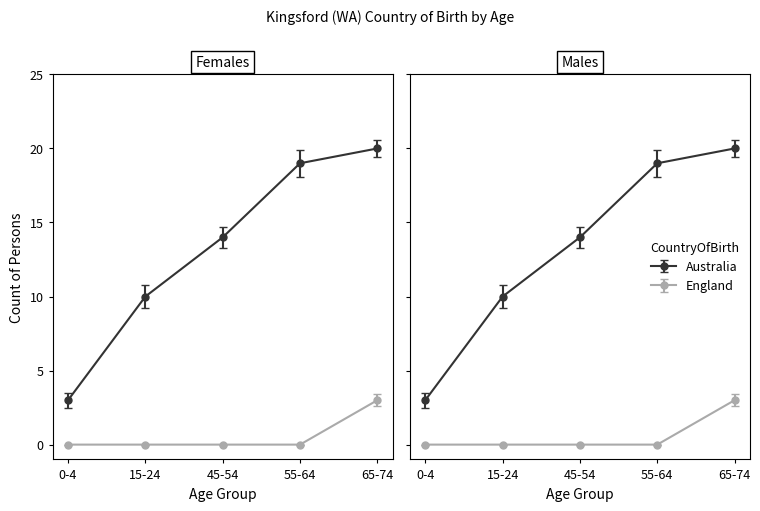

At which category is the sum across all series the highest?

65-74